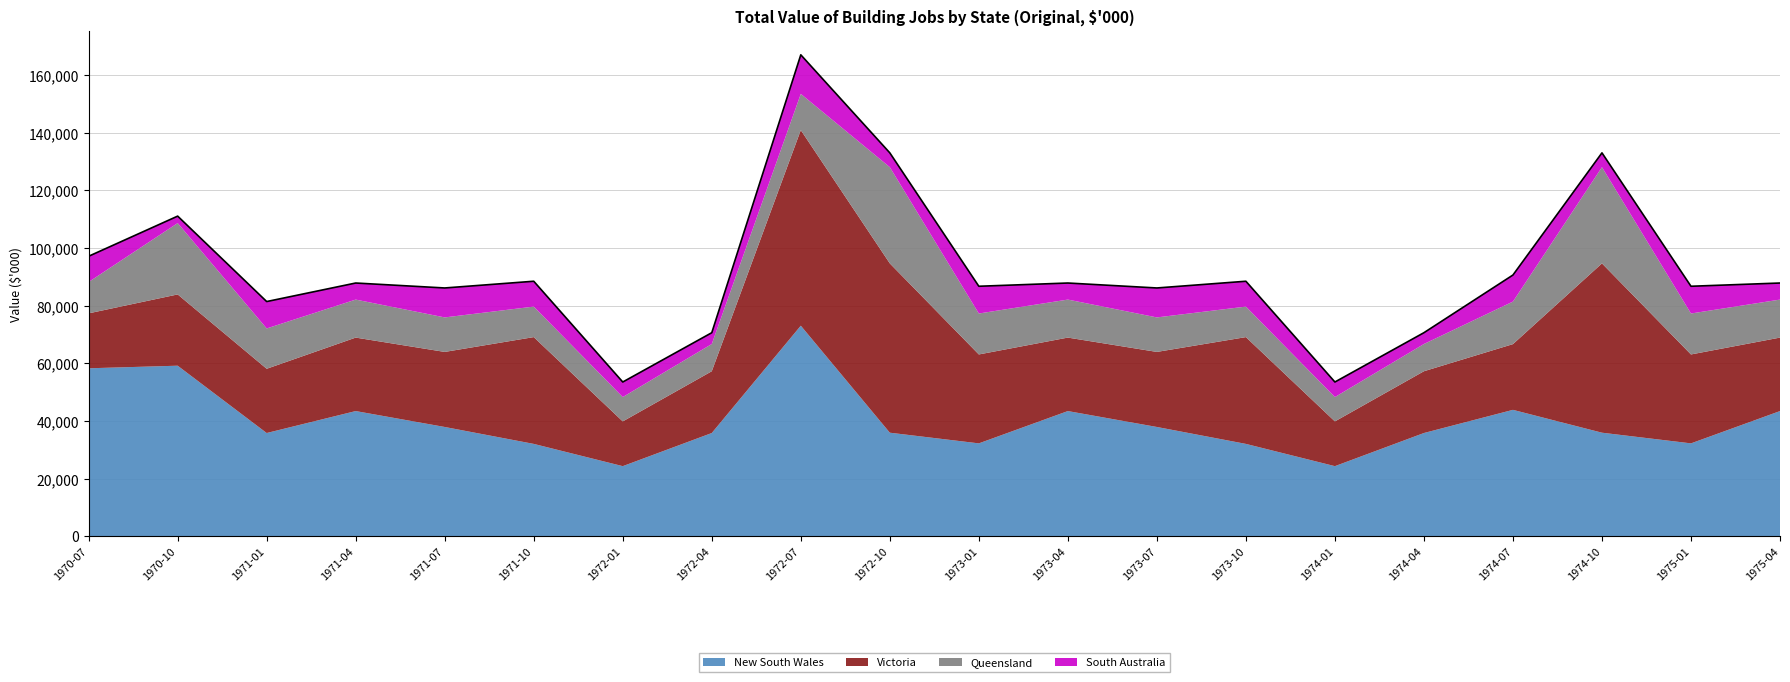

What is the approximate value of Queensland at 1972-07?

12569